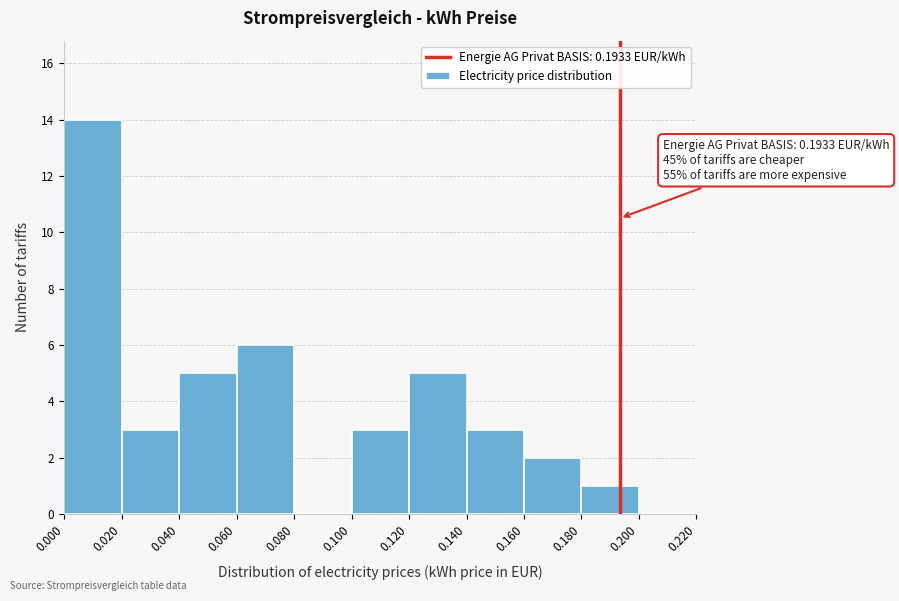

Over which range of the x-axis is the bar tallest?

0.000 to 0.020